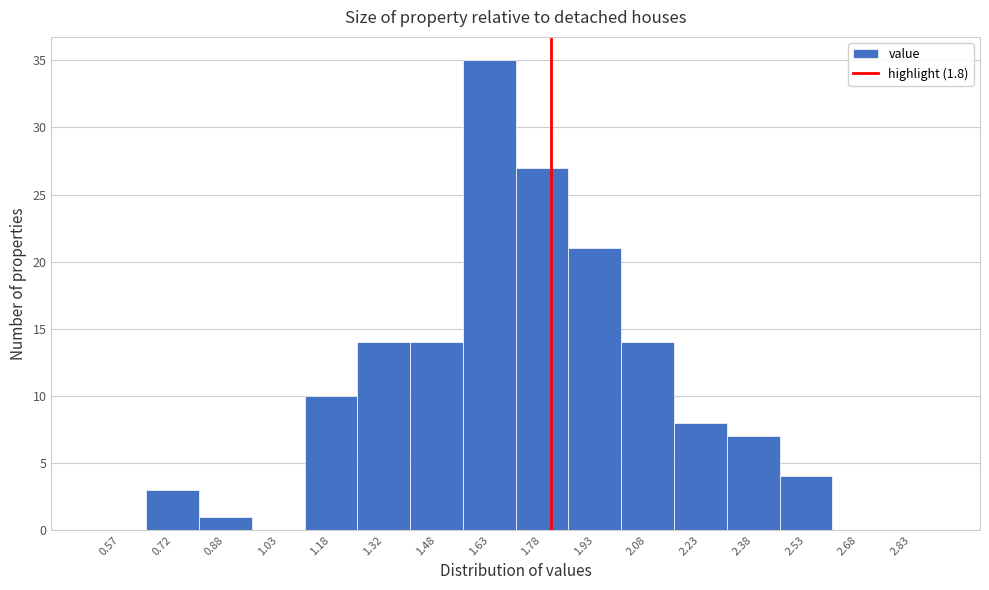

Reading left to right, transcribe this chart: for each bar, give the range it covers on the x-axis and its height. Neither the bar edges nor the heights are printed on the chart, so give them approximately, as read against the axes.

0.50 to 0.65: 0
0.65 to 0.80: 3
0.80 to 0.95: 1
0.95 to 1.10: 0
1.10 to 1.25: 10
1.25 to 1.40: 14
1.40 to 1.55: 14
1.55 to 1.70: 35
1.70 to 1.85: 27
1.85 to 2.00: 21
2.00 to 2.15: 14
2.15 to 2.30: 8
2.30 to 2.45: 7
2.45 to 2.60: 4
2.60 to 2.75: 0
2.75 to 2.90: 0